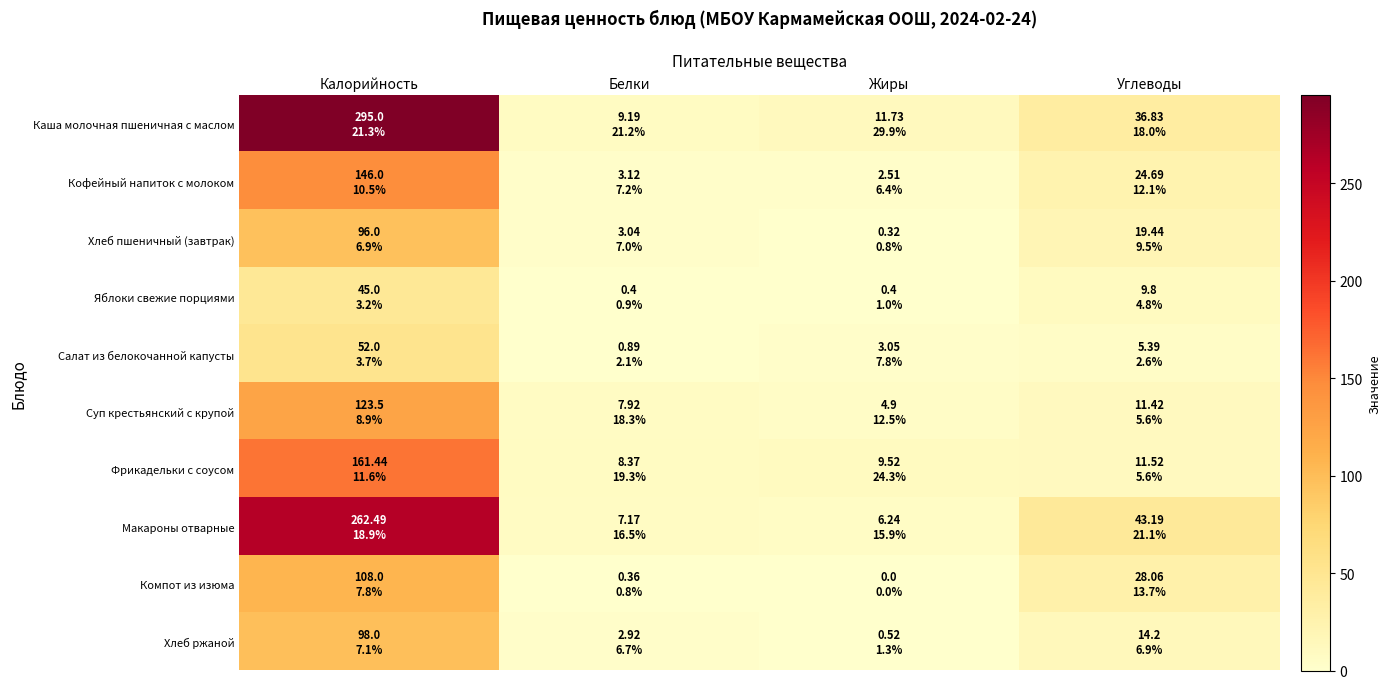

Which label corresponds to the largest value in the chart?

Калорийность